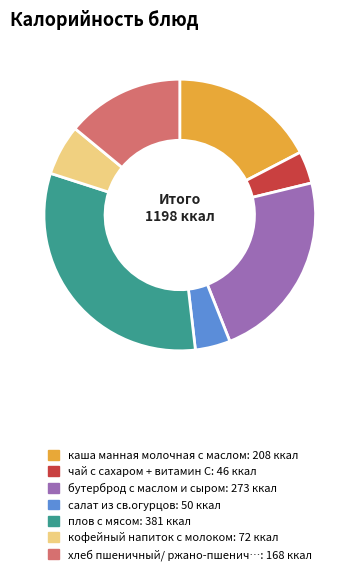

Does any single category account for the majority?

No